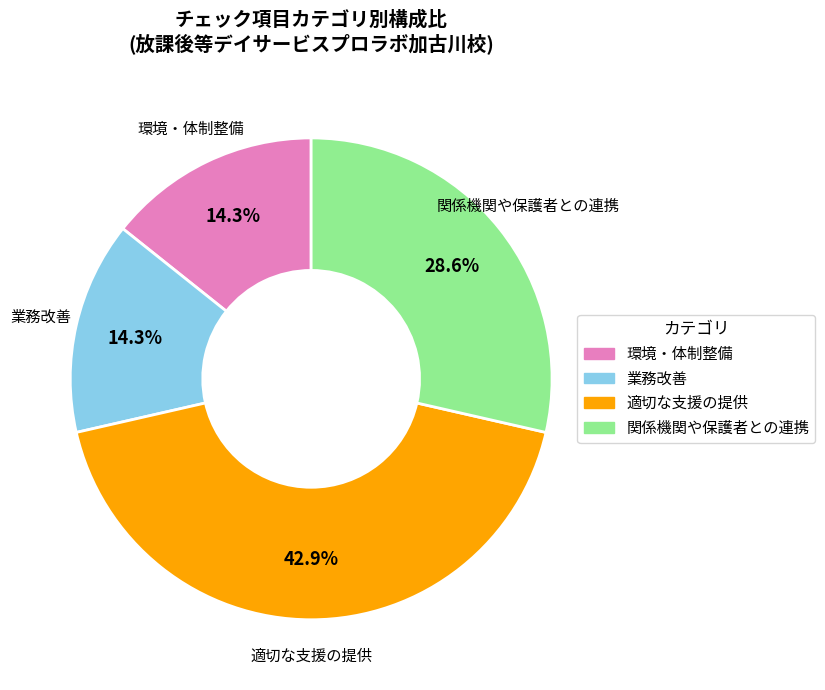

Count the number of slices in the pie.

4